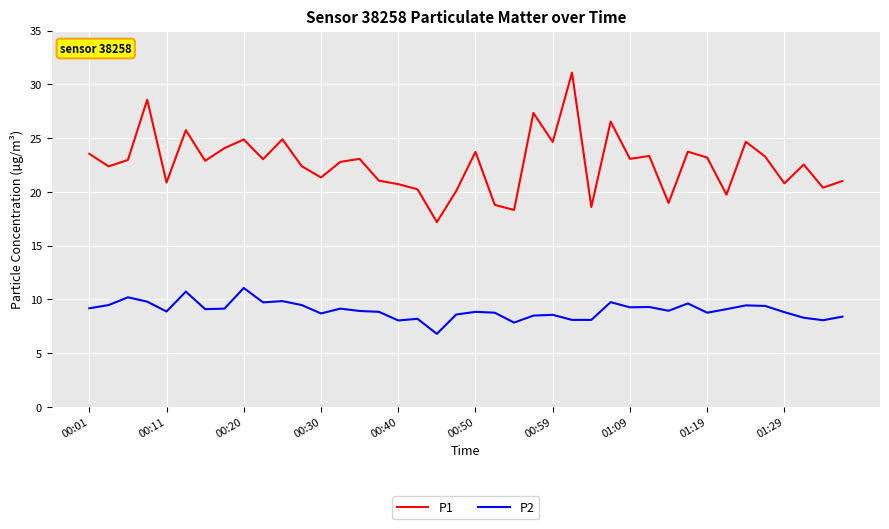

List the series in order of their overall mean, highest first.

P1, P2